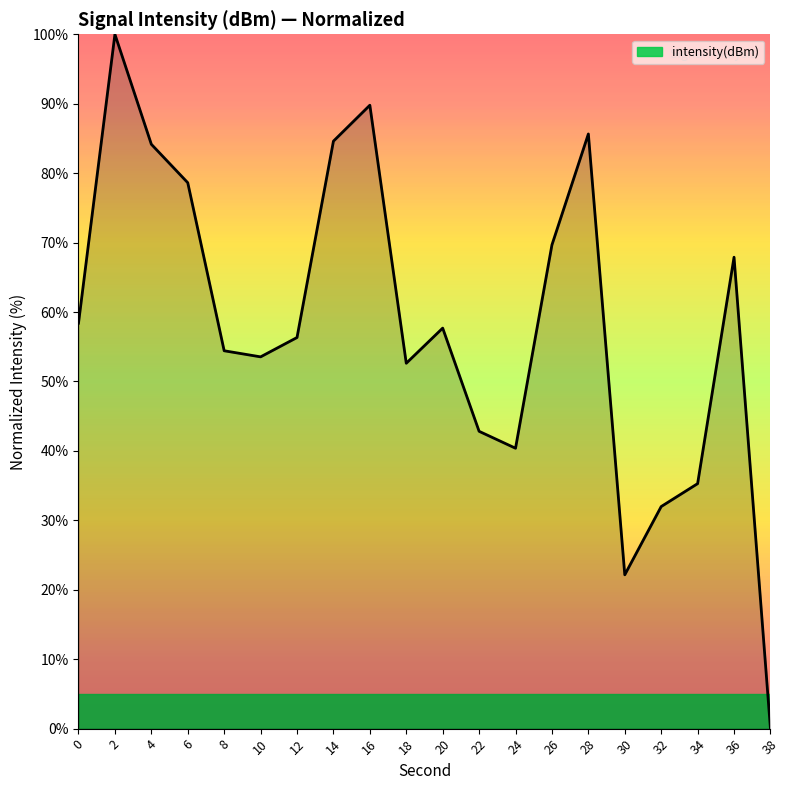

Where is the data nearest to the value 50?

18